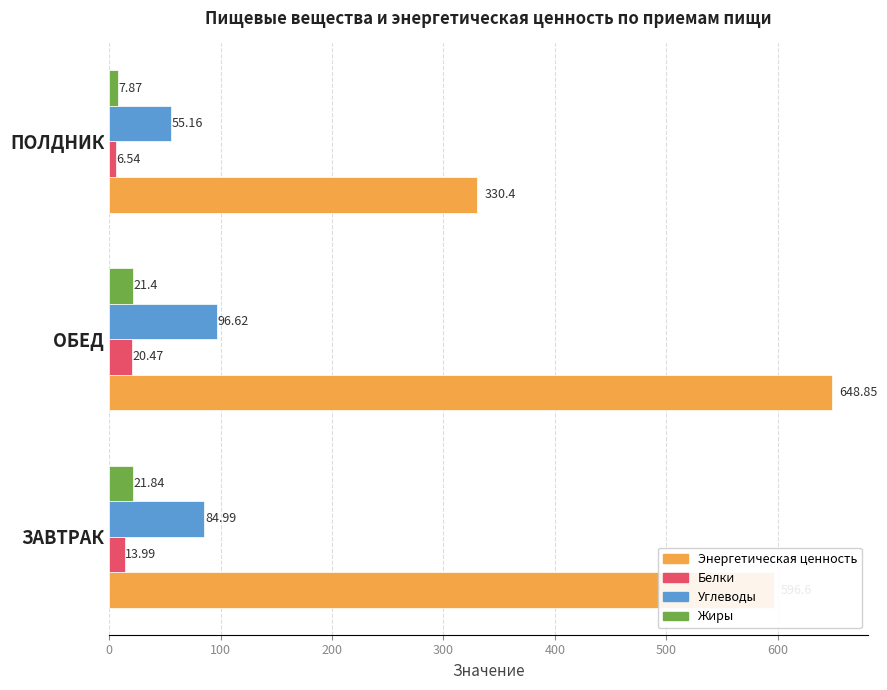

What is the minimum value for Углеводы?

55.2